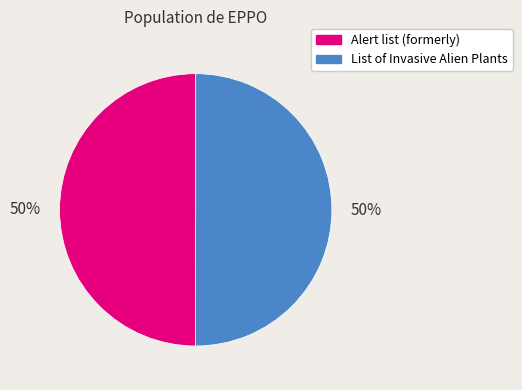

True or false: Alert list (formerly) accounts for 56% of the total.

False